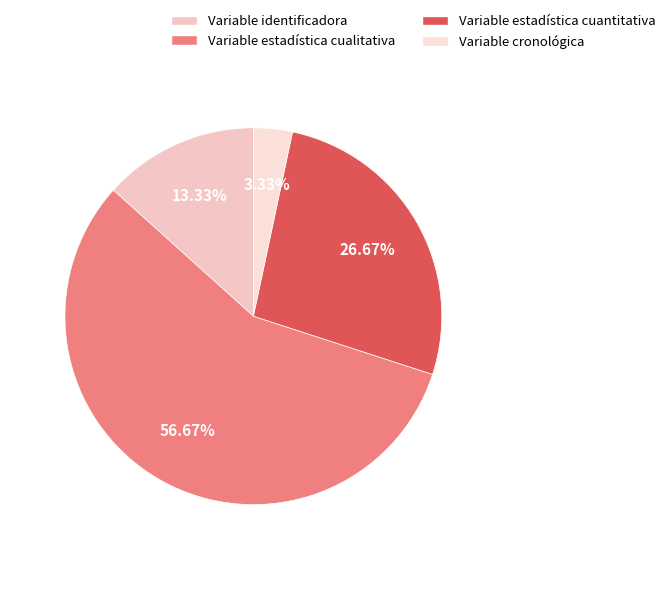

To the nearest percent, what is the difference between the Variable estadística cualitativa and Variable identificadora slice percentages?

43%